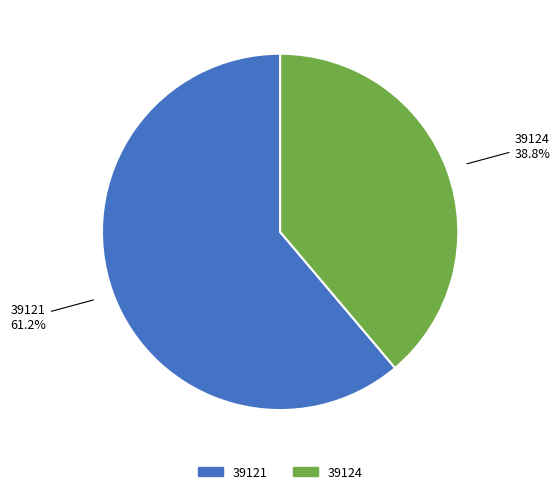

Which category accounts for the majority?

39121